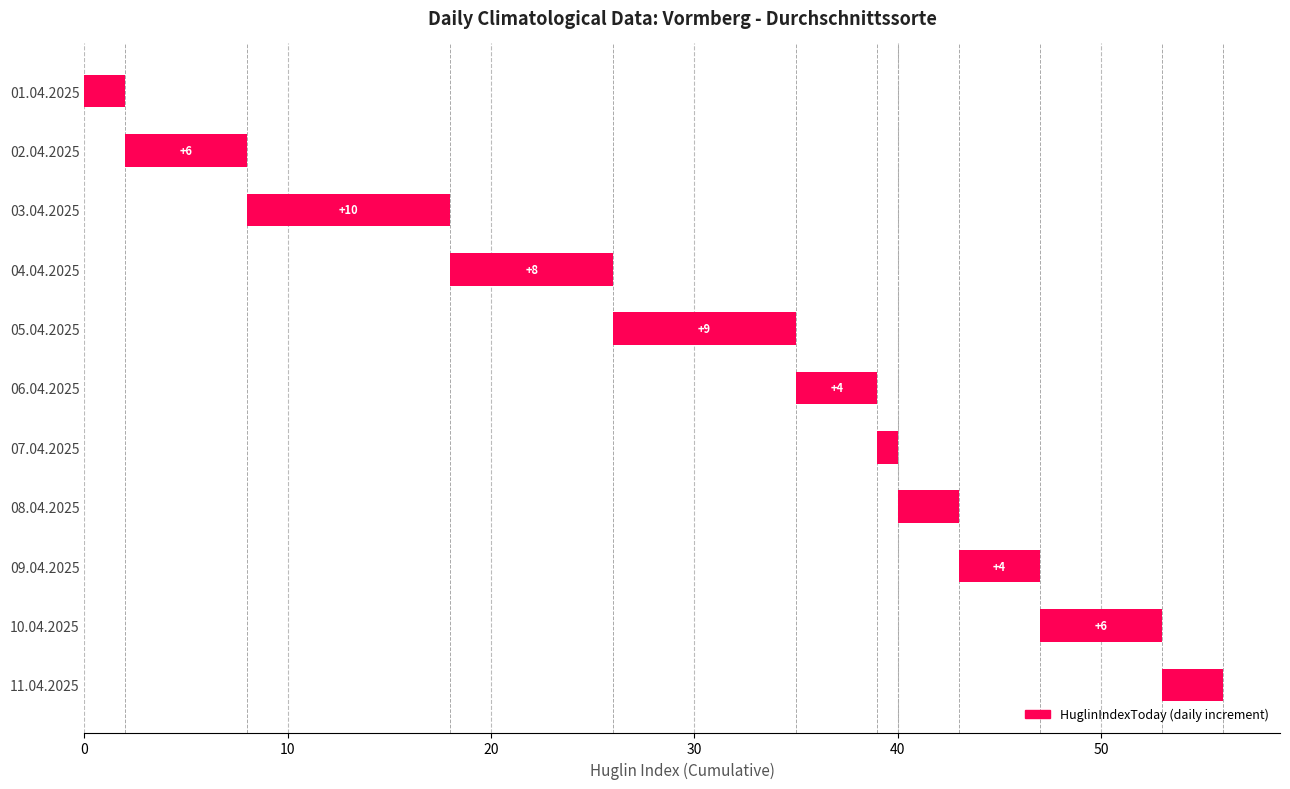

How many data points are less than 4?

4